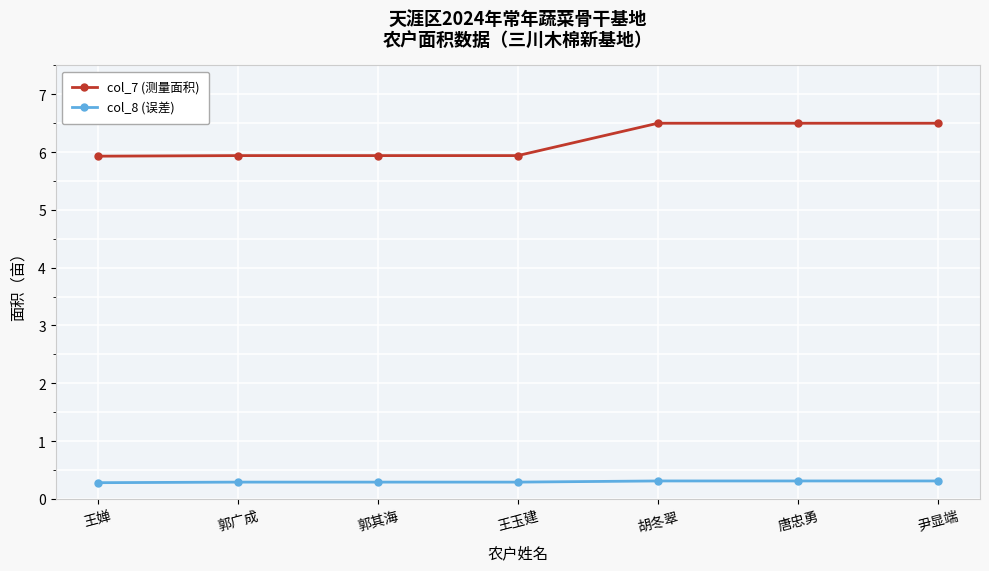

True or false: col_7 (测量面积) has more than 2 points higher than both neighbors.

False